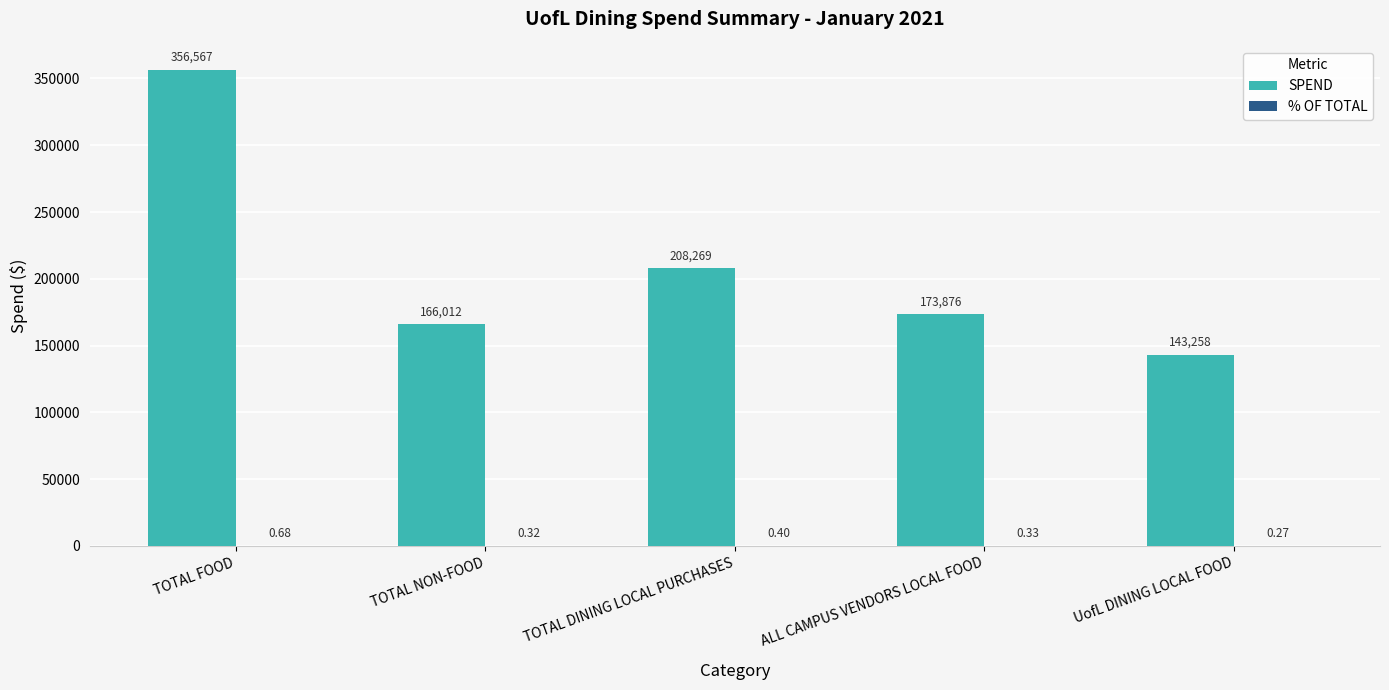

The value of SPEND at TOTAL DINING LOCAL PURCHASES is 208268.9. True or false?

True